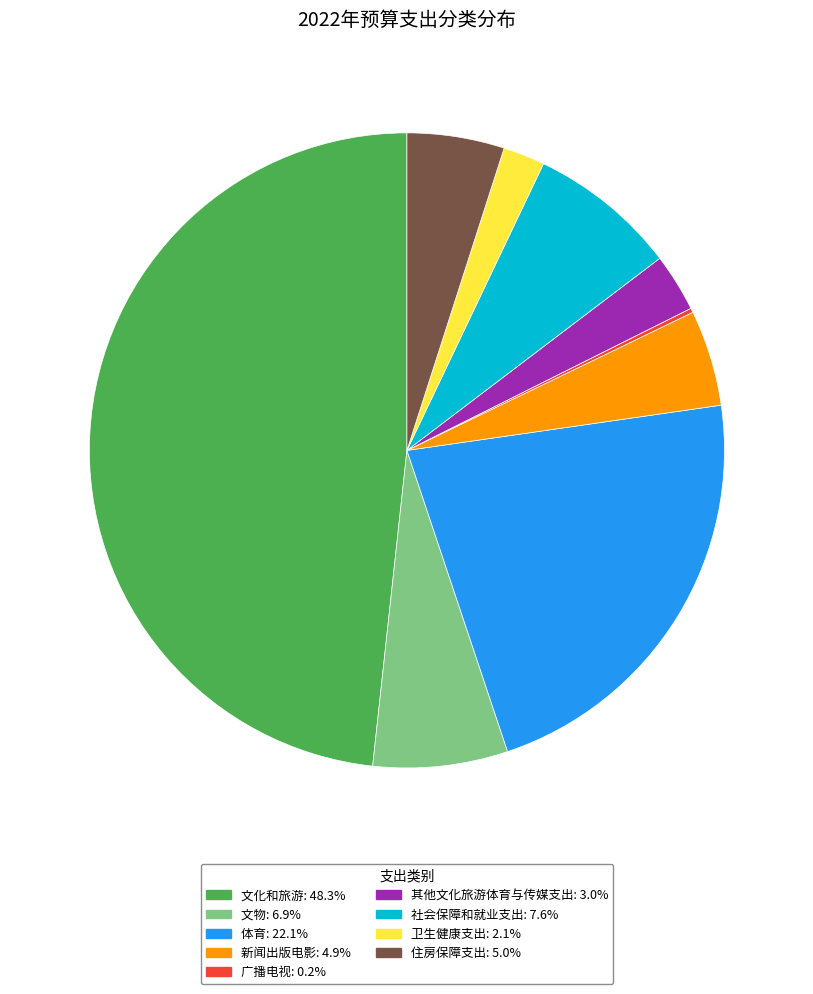

Is it true that 文物 is 7% of the pie?

True